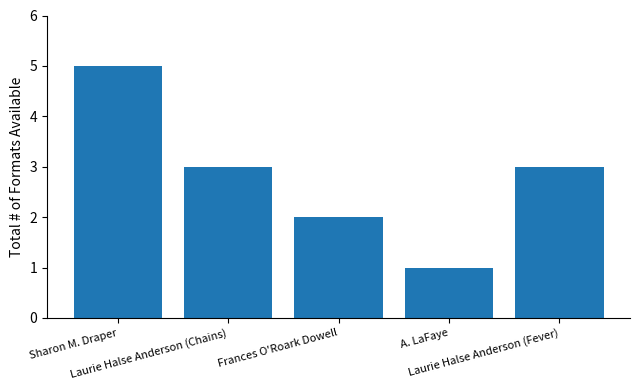

Are the bars horizontal?

No